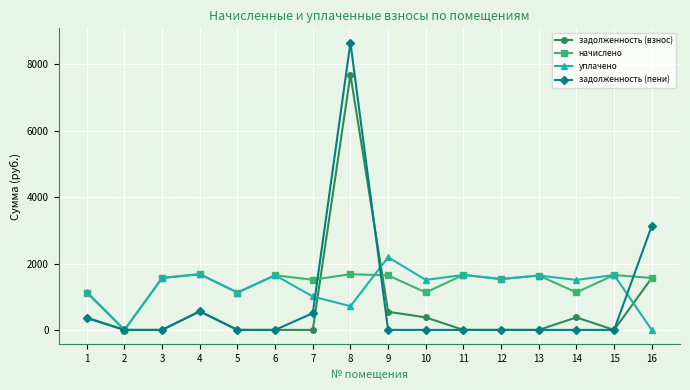

What are all the series names shown in the legend?

задолженность (взнос), начислено, уплачено, задолженность (пени)